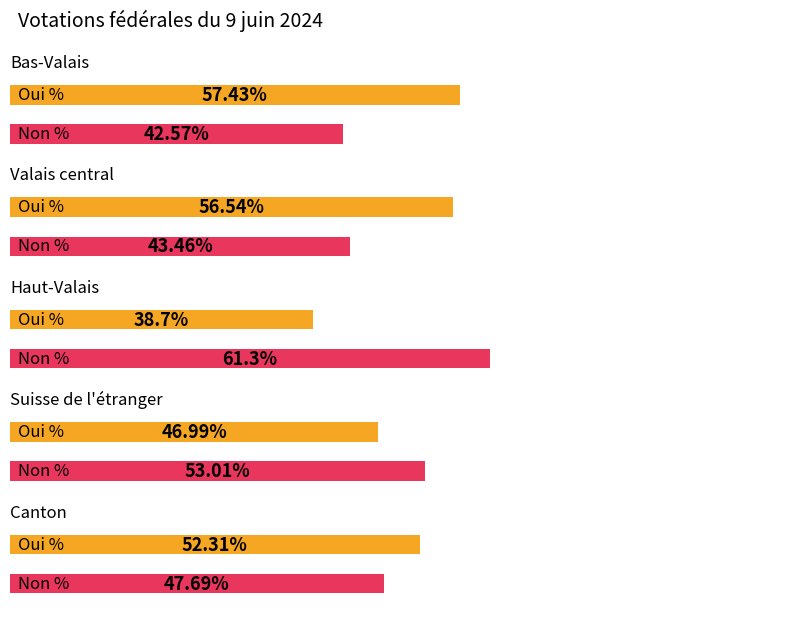

How many categories are shown in the chart?

5